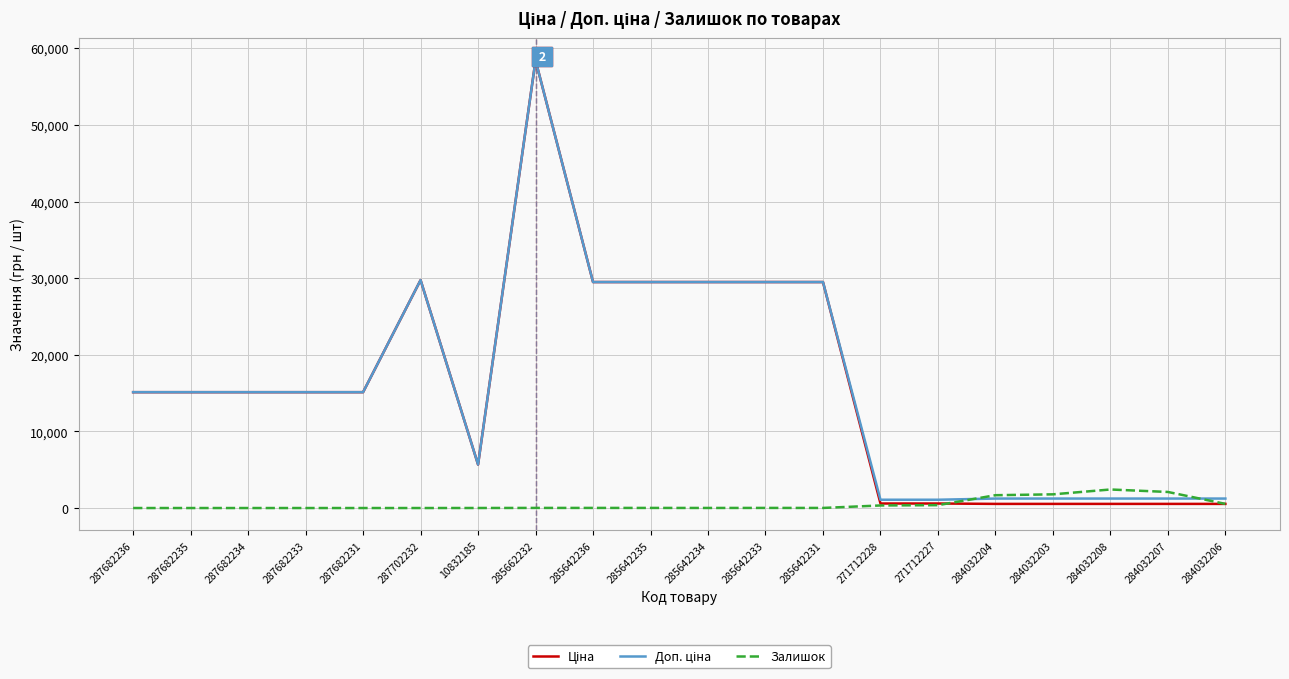

What is the total value across all series at 287682233?

30240.0